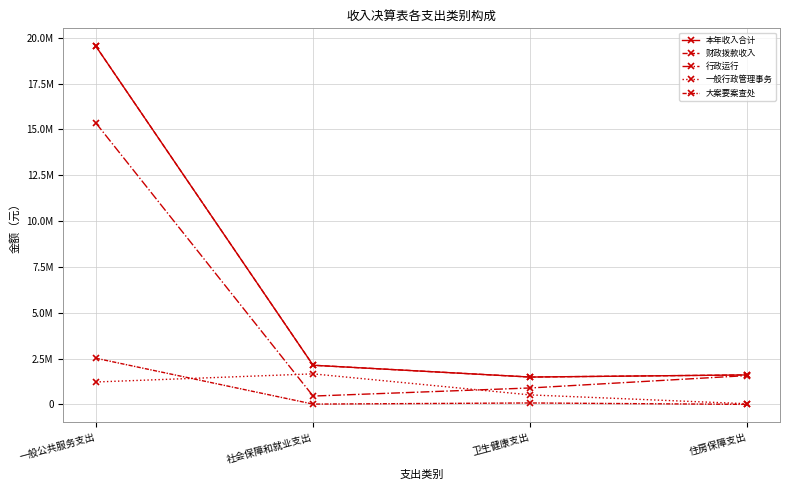

What position from the left is 住房保障支出?

4